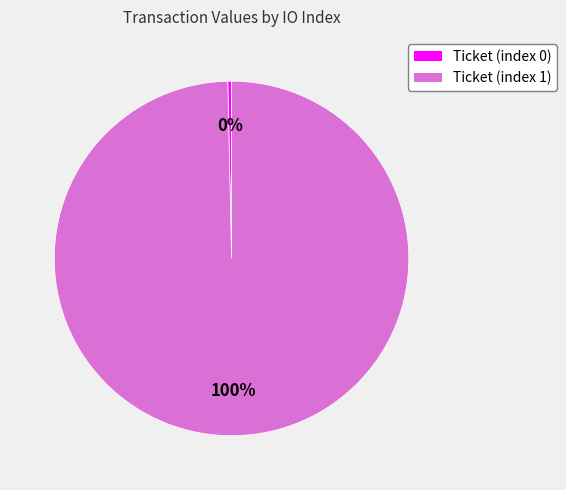

What is the largest slice in the pie chart?

Ticket (index 1)